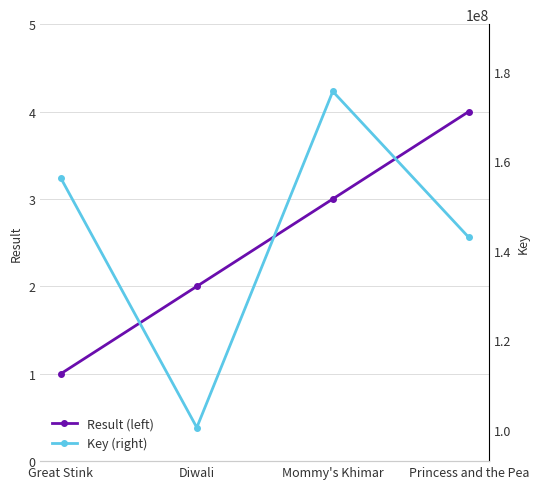

Which label corresponds to the smallest value in the chart?

Great Stink